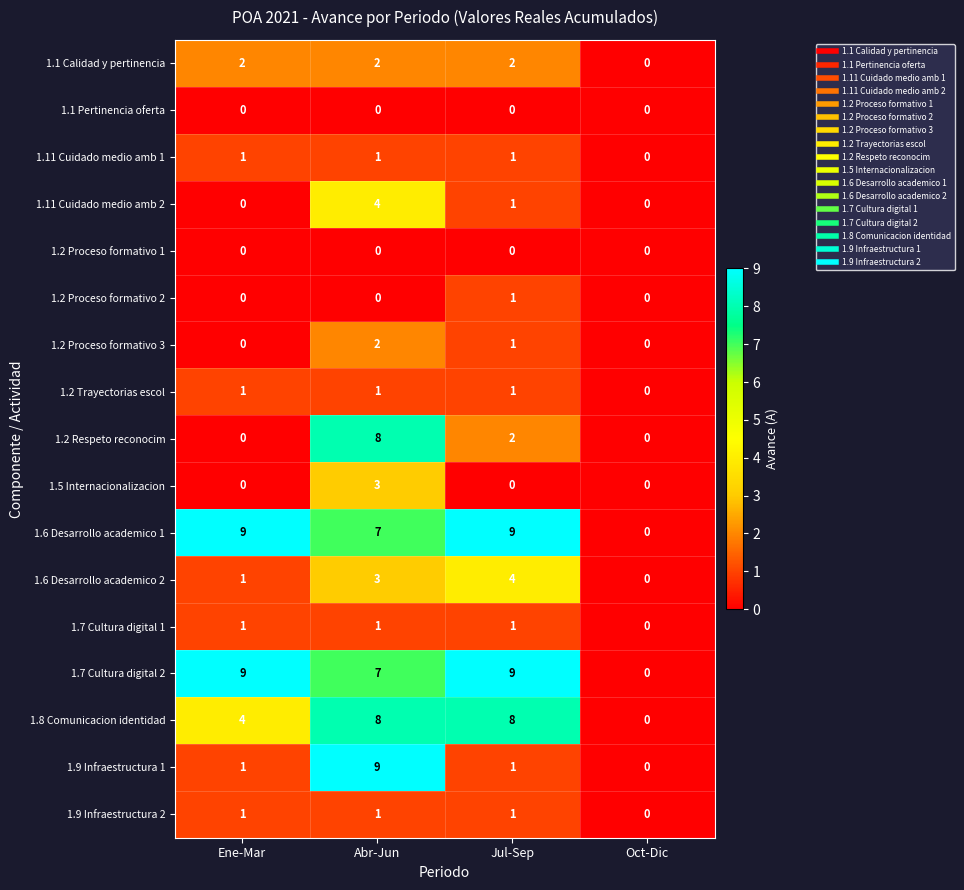

What is the sum of all 1.11 Cuidado medio amb 2 values?

5